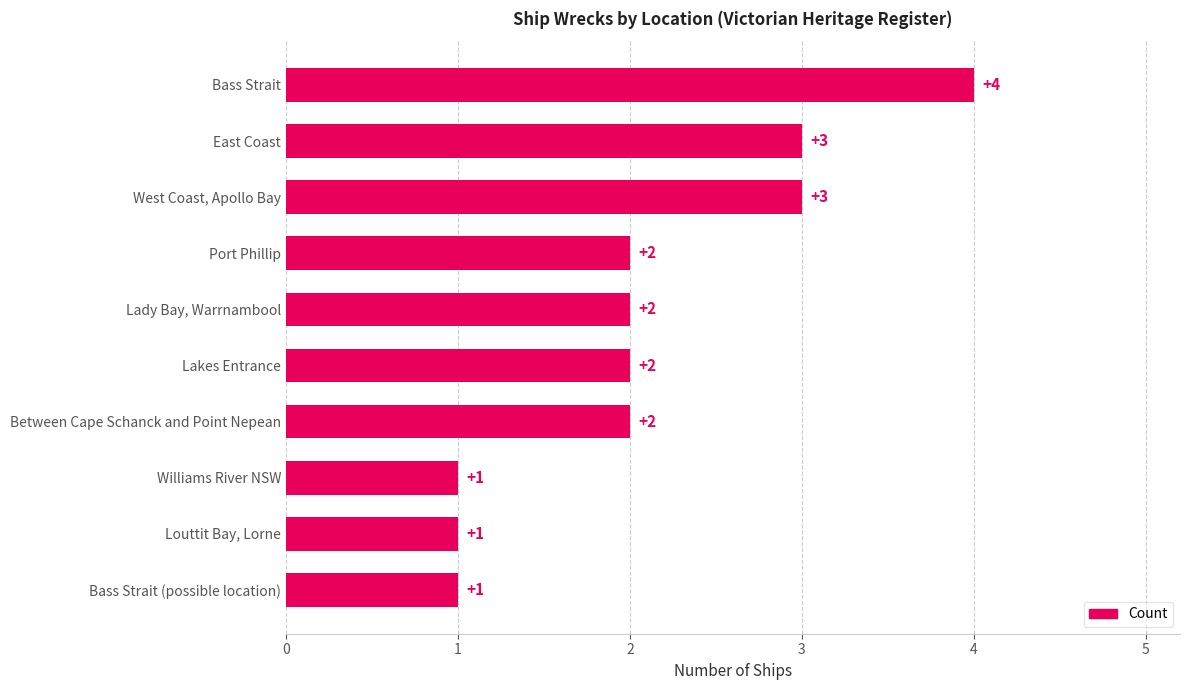

Count the number of categories in the chart.

10